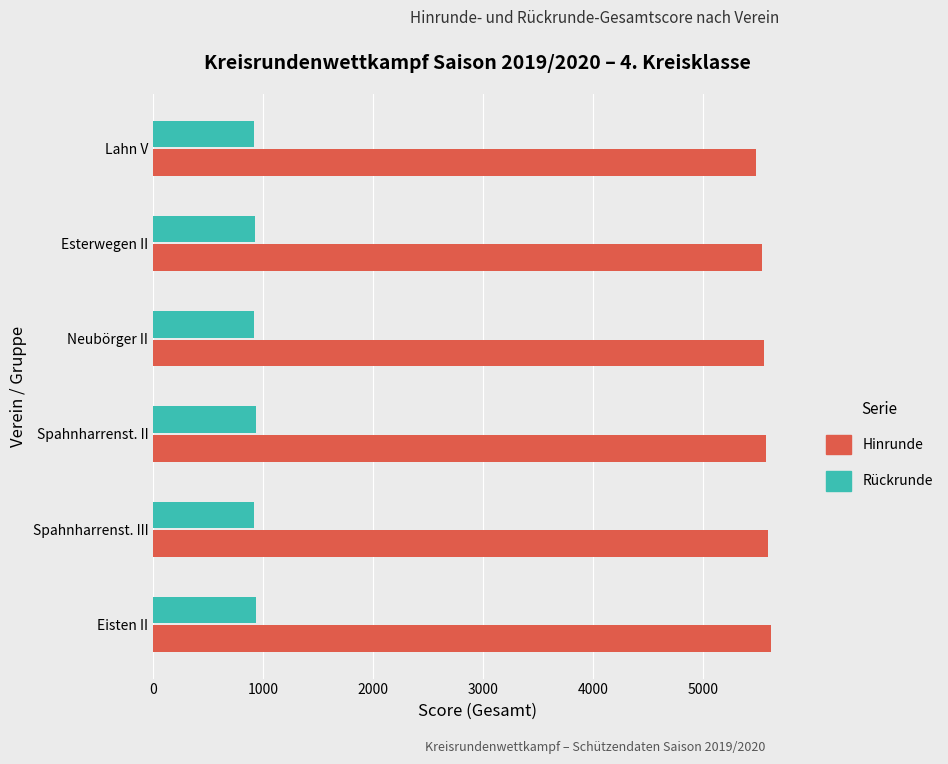

The Hinrunde series shows 5570.9 at Spahnharrenst. II. True or false?

True